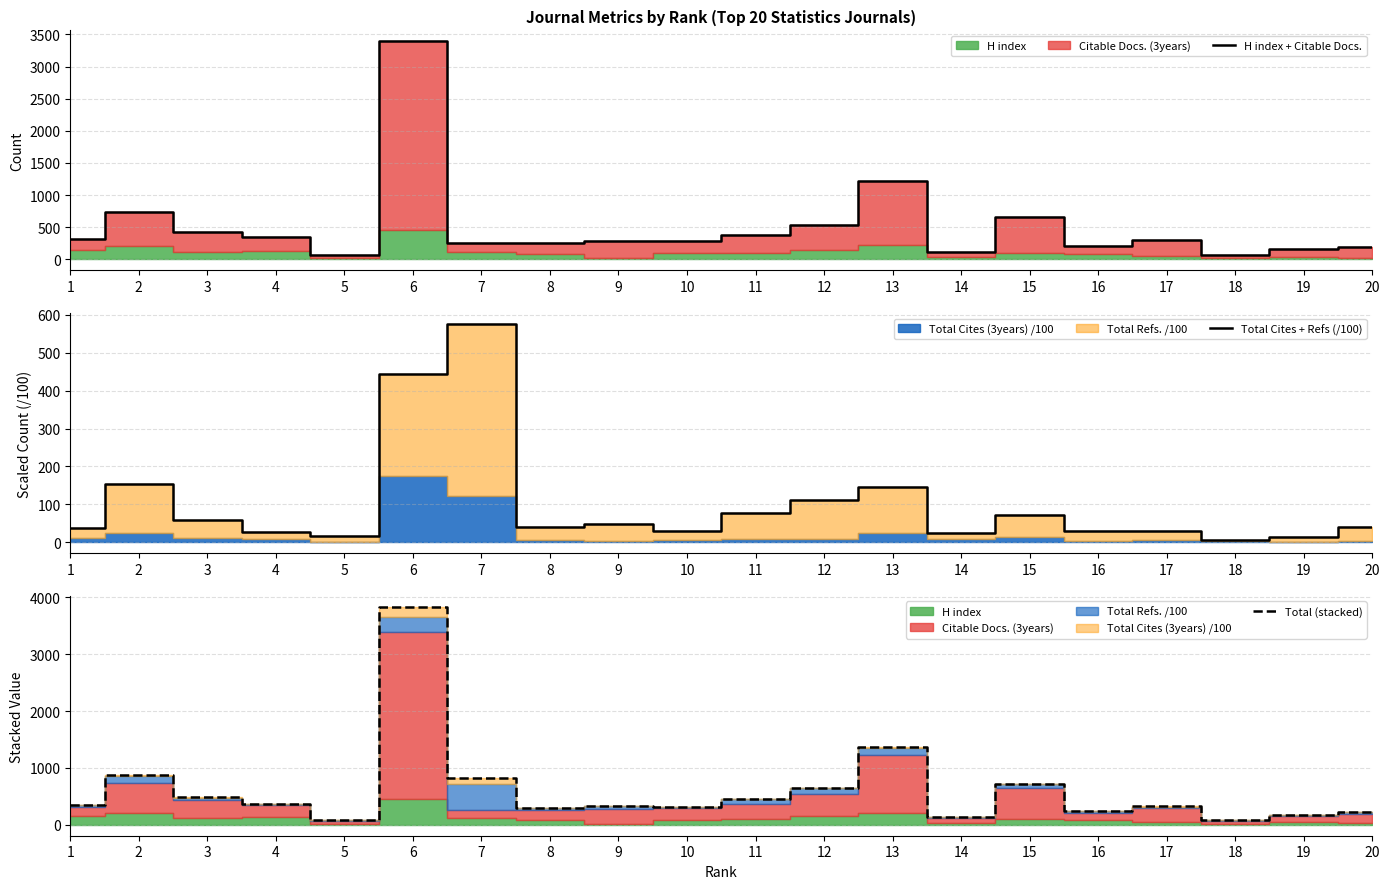

True or false: H index + Citable Docs. has a value of 430.0 at 3.

True